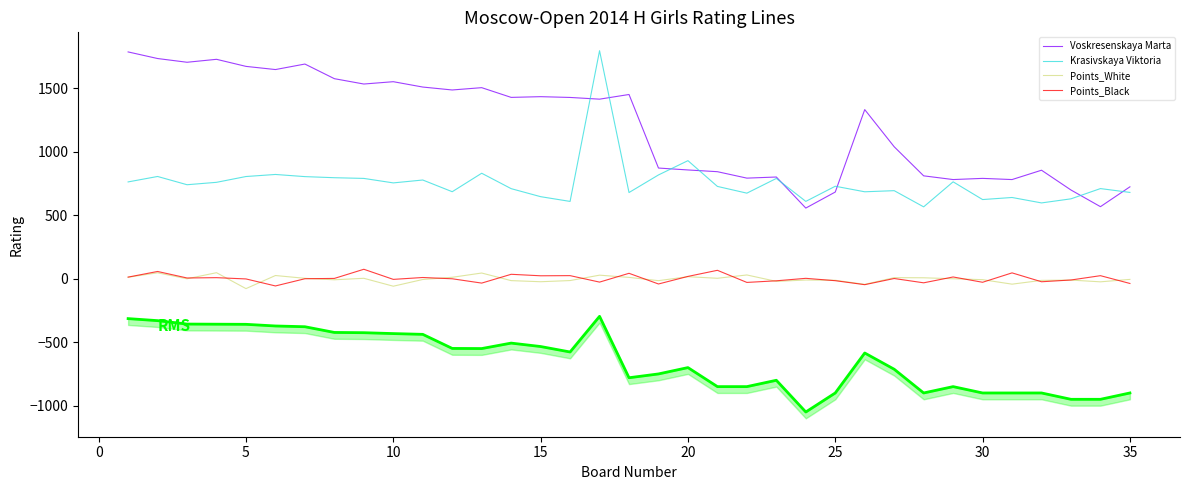

How many data points in Points_White are less than -4?

18